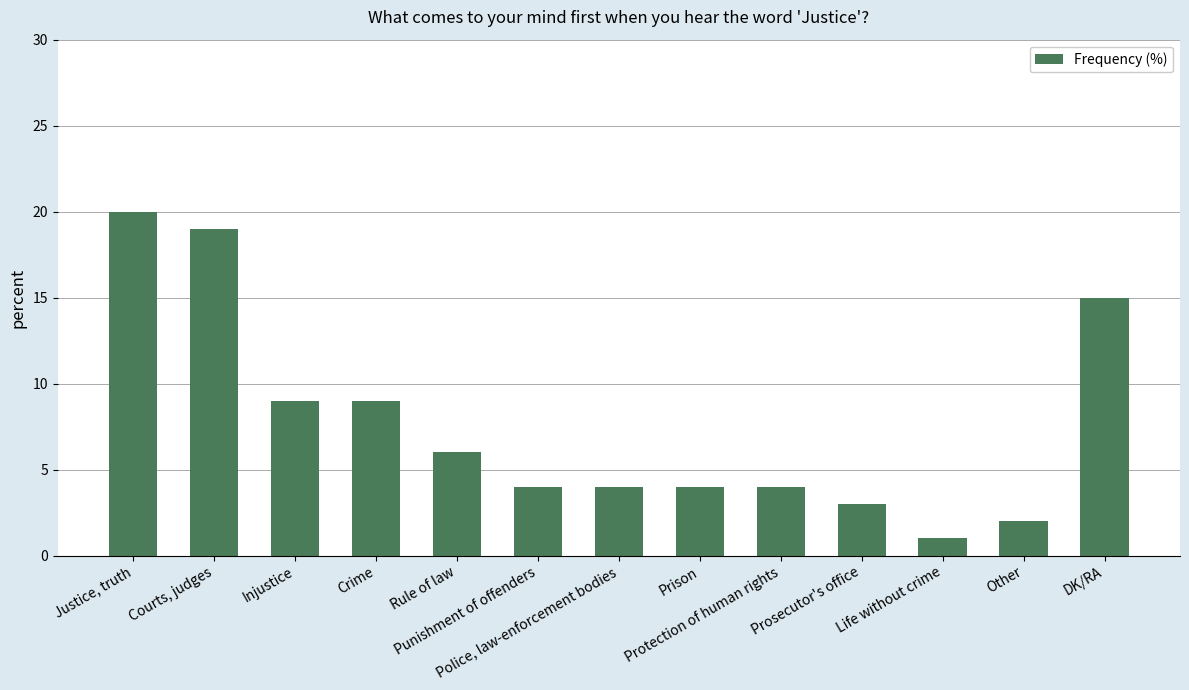

Reading right to left, extract all data points from this chart.

15	2	1	3	4	4	4	4	6	9	9	19	20